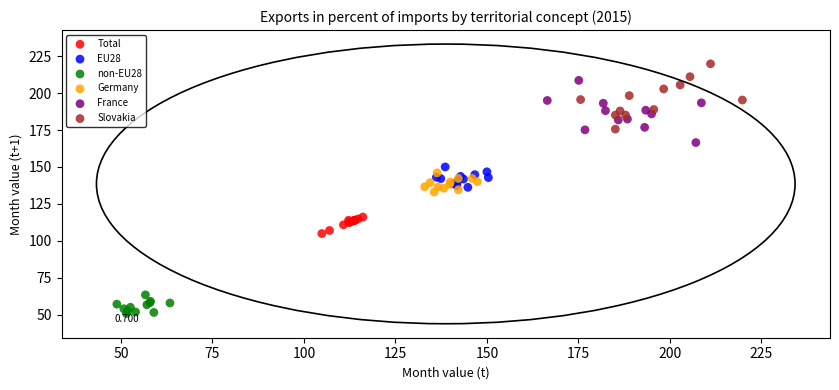

Which series contains the highest Y value?

Slovakia